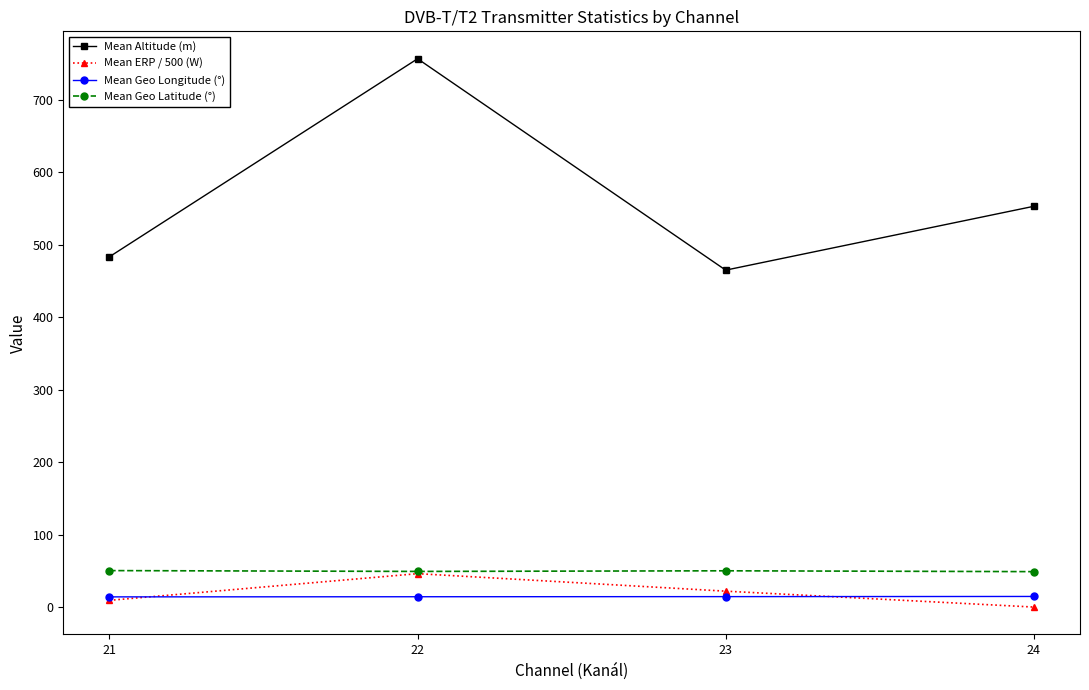

True or false: Mean ERP / 500 (W) has more than 1 points higher than both neighbors.

False